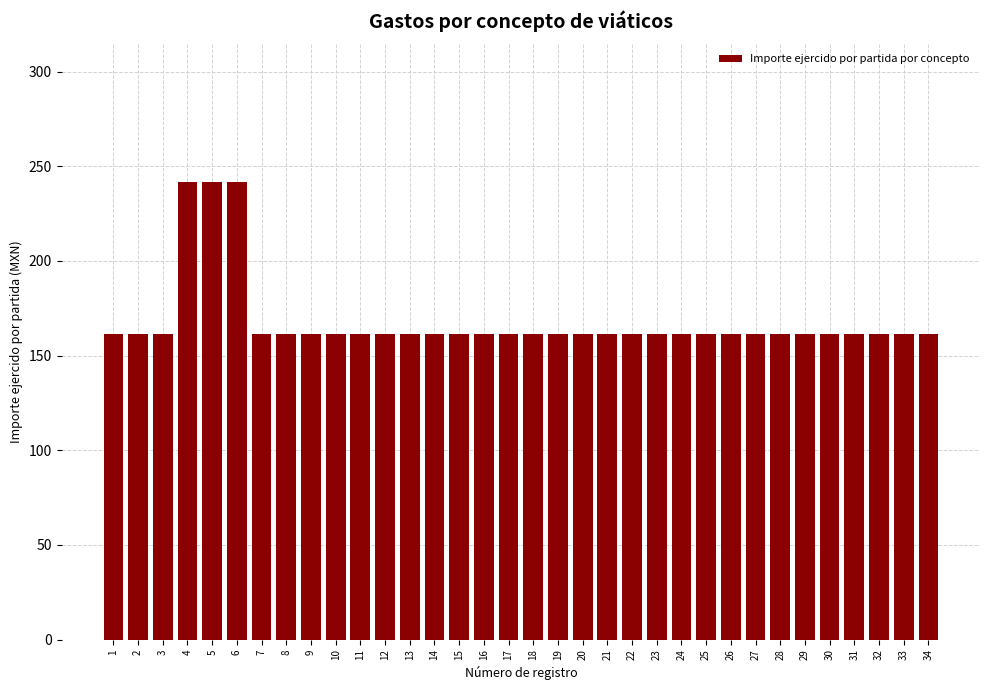

True or false: the data shows 235.0 at 31.

False